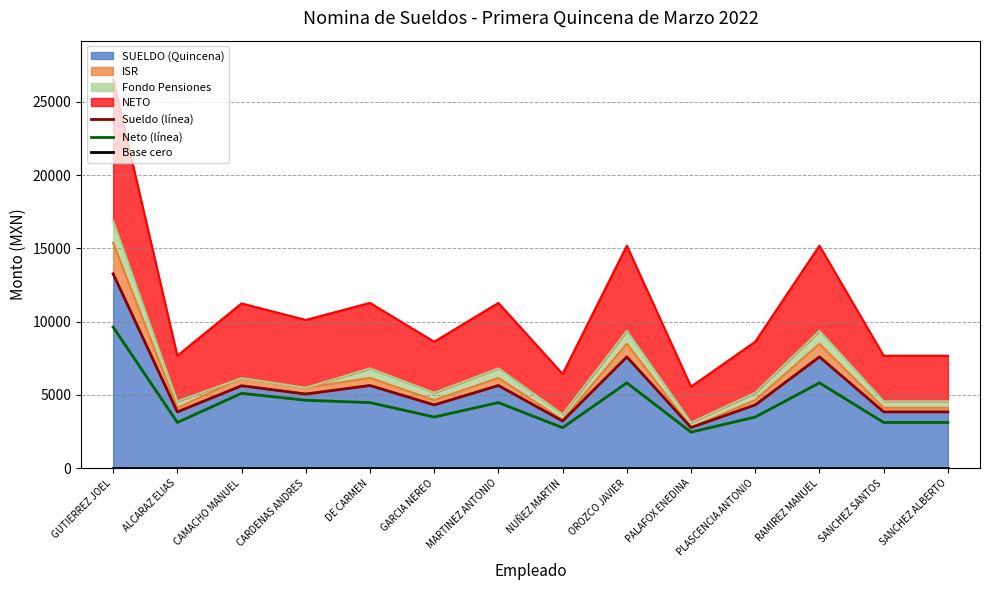

Is the value of Neto (línea) at ALCARAZ ELIAS greater than the value of Base cero at GARCIA NEREO?

Yes